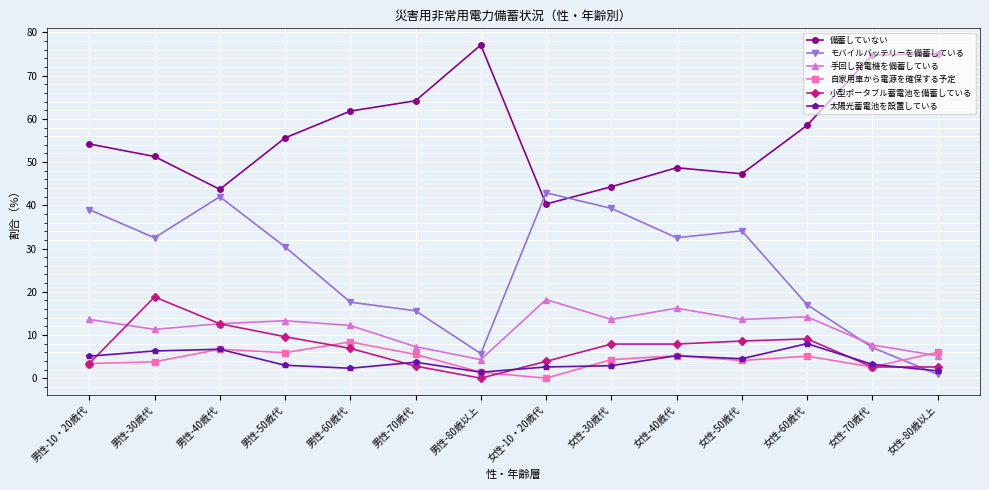

Where does the モバイルバッテリーを備蓄している series first go above 32?

男性-10・20歳代